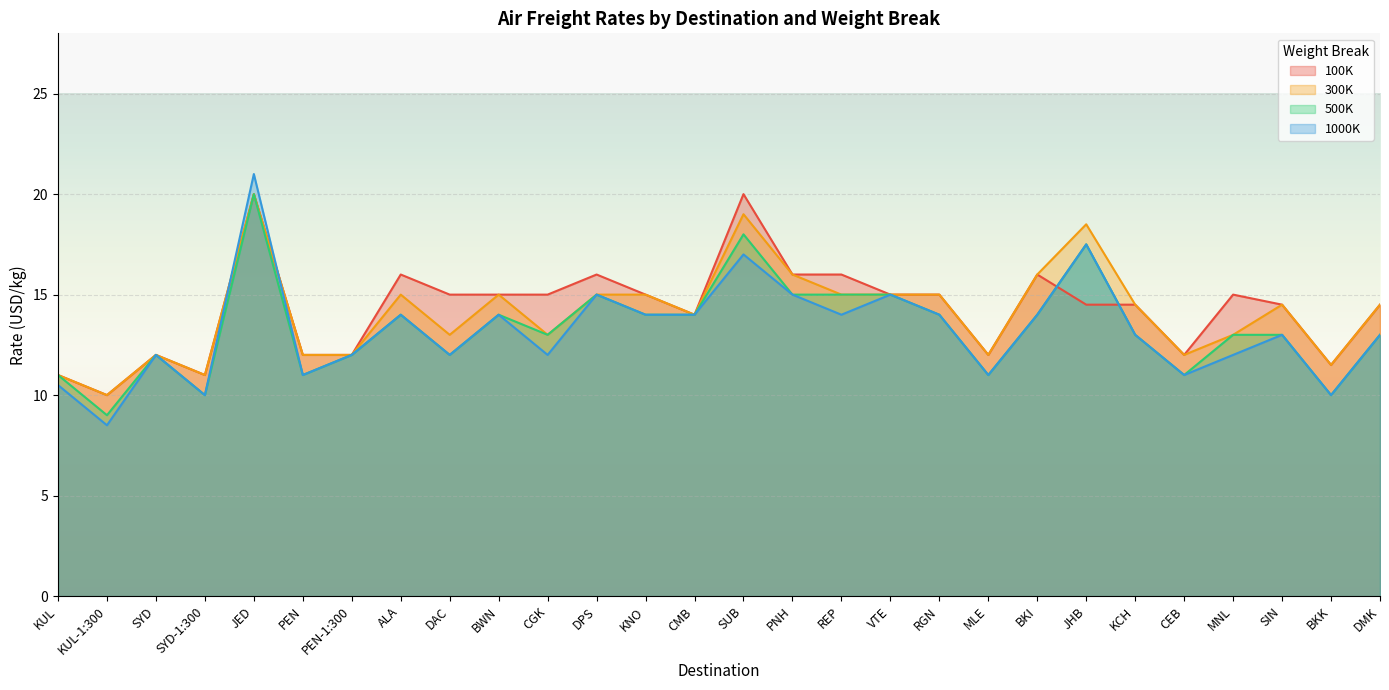

What is the sum of all 100K values?

400.5